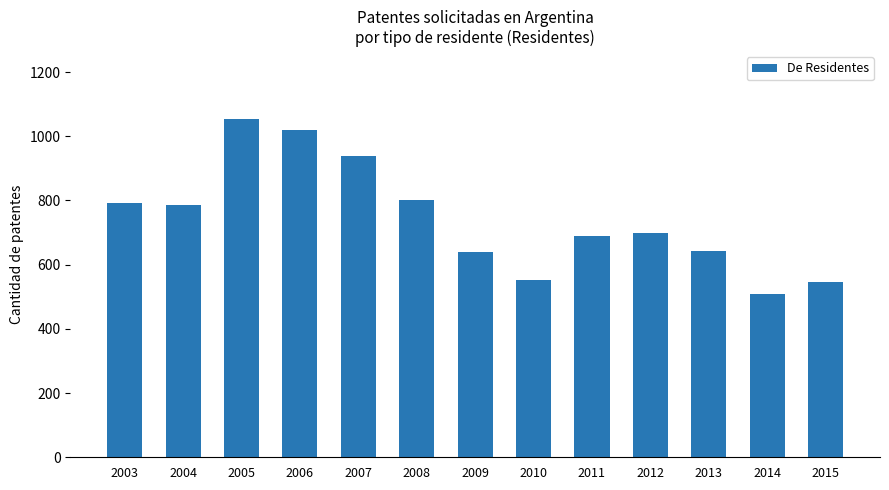

Is it true that the value at 2015 is 332?

False